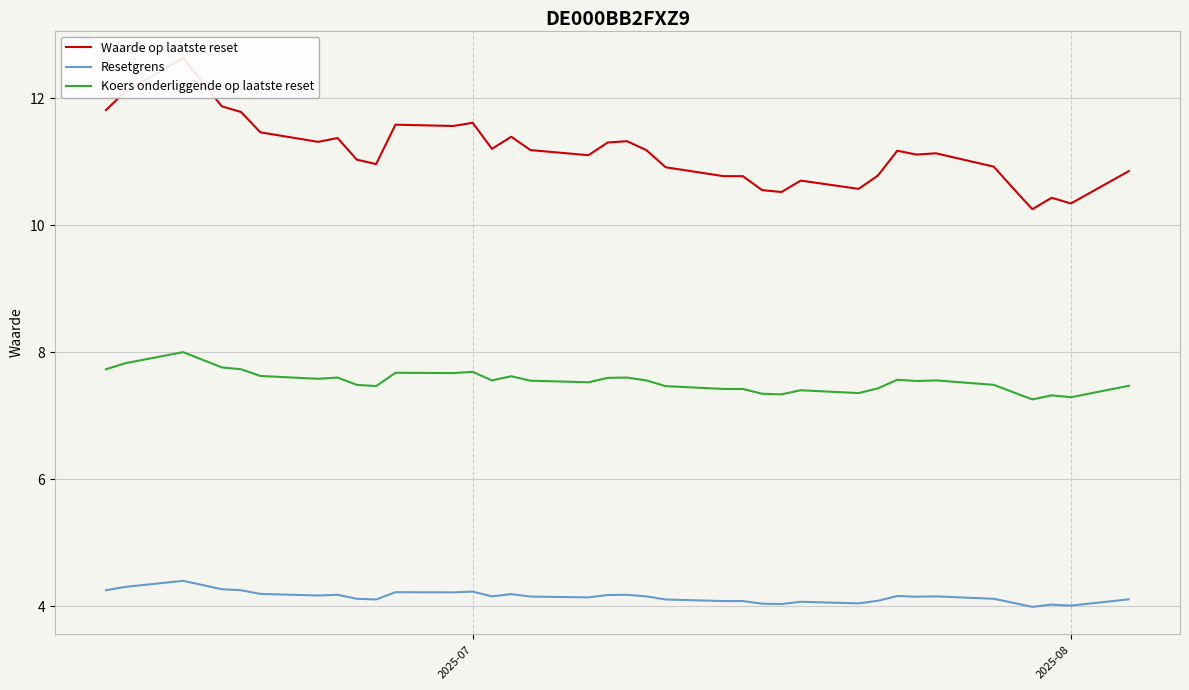

Which series has the largest total across all categories?

Waarde op laatste reset